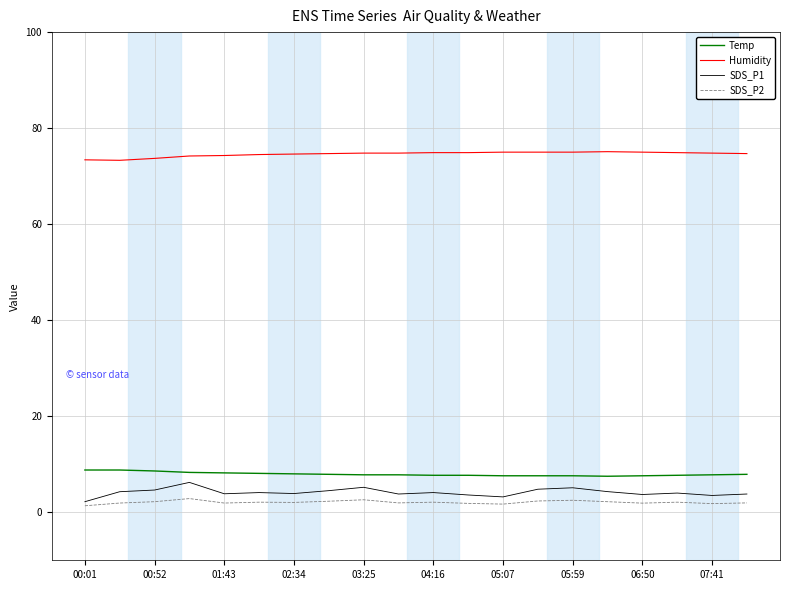

Which series has the largest total across all categories?

Humidity